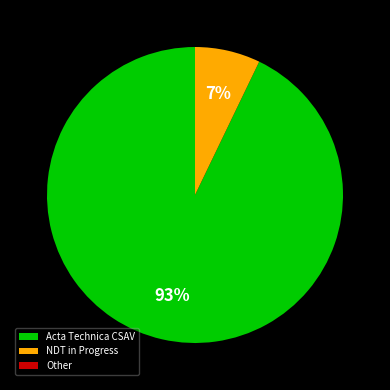

Which category has the biggest portion of the pie?

Acta Technica CSAV